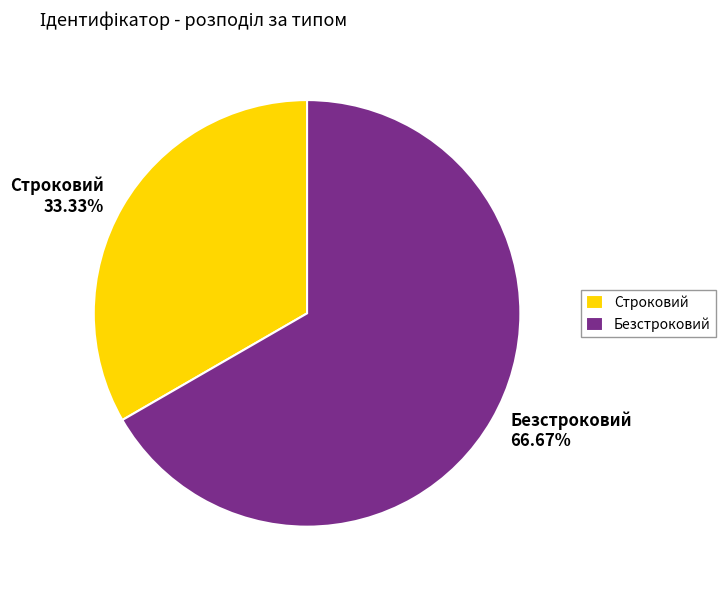

Does Строковий account for over 50% of the chart?

No